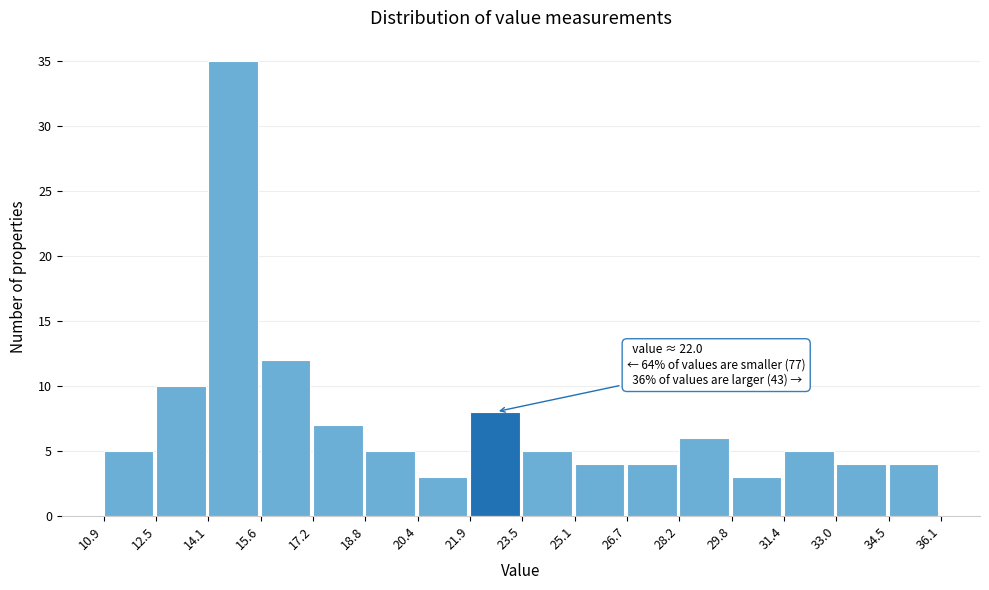

Over which range of the x-axis is the bar tallest?

14.1 to 15.6